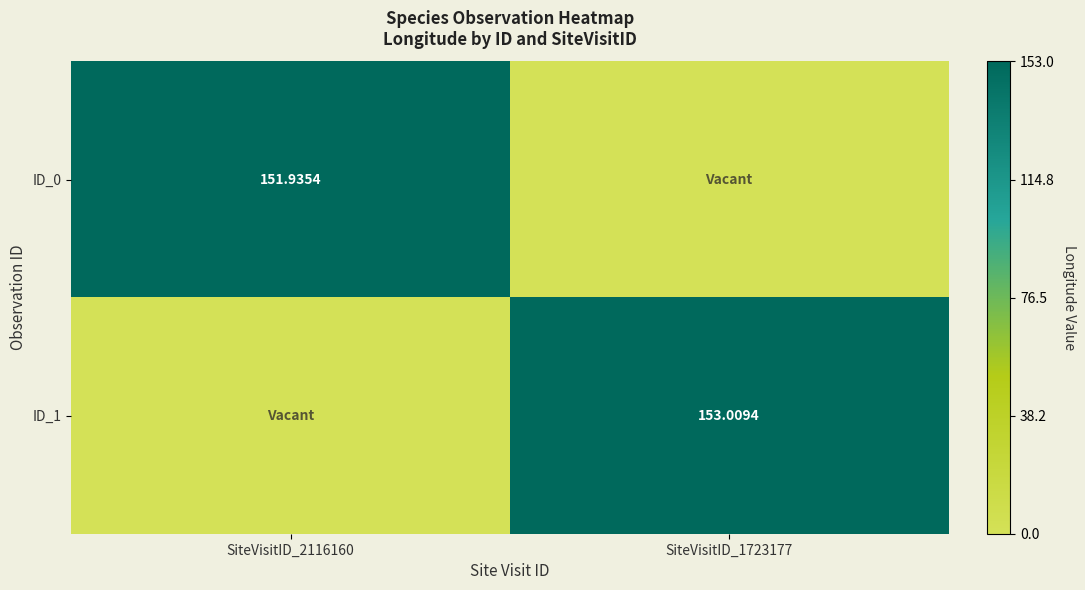

The value of ID_0 at SiteVisitID_2116160 is 199.3. True or false?

False